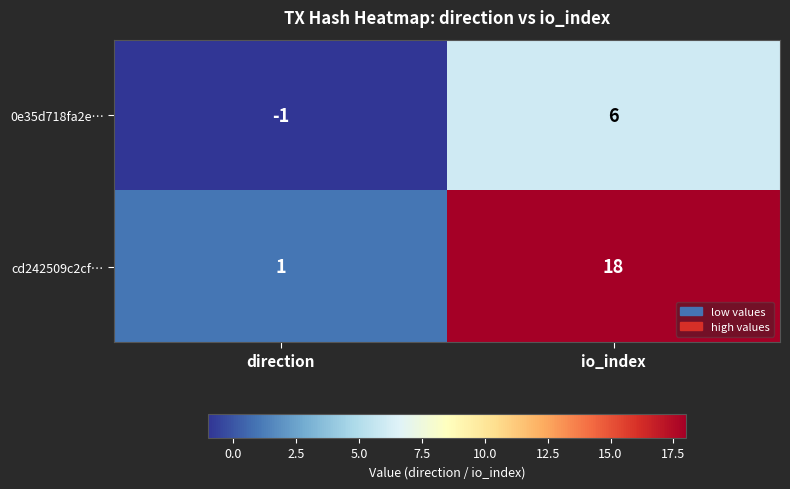

What is the spread (max minus min) of values at direction?

2